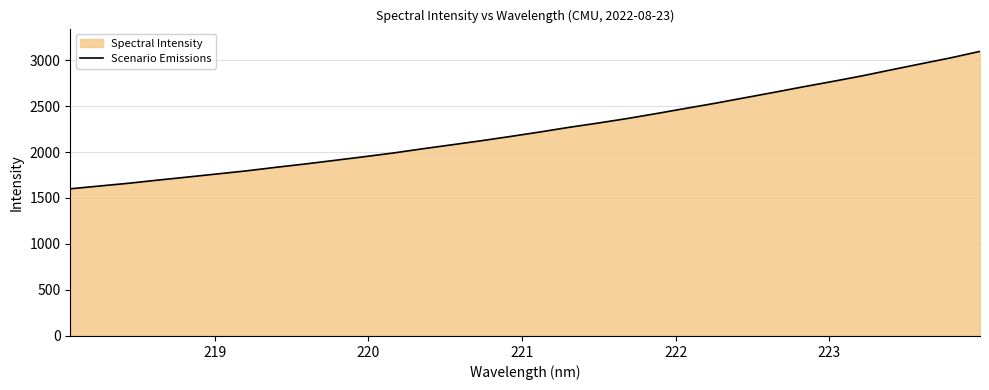

What is the value of the 4th point from the left?

1695.1